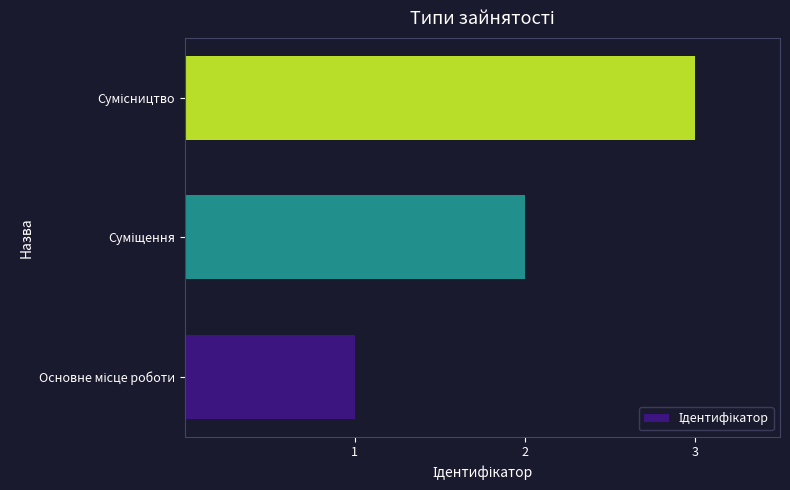

What is the sum of all values?

6